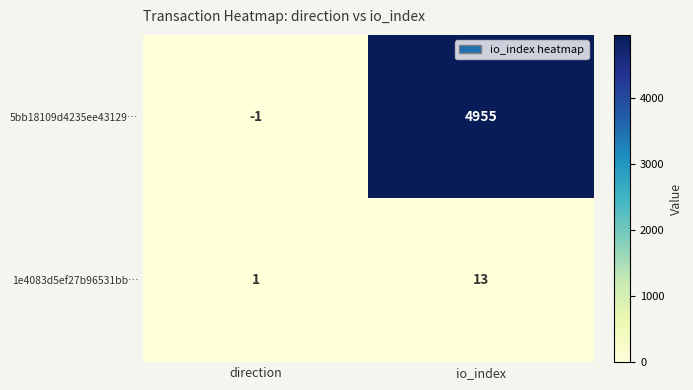

Between direction and io_index, which series saw the biggest shift?

5bb18109d4235ee43129…